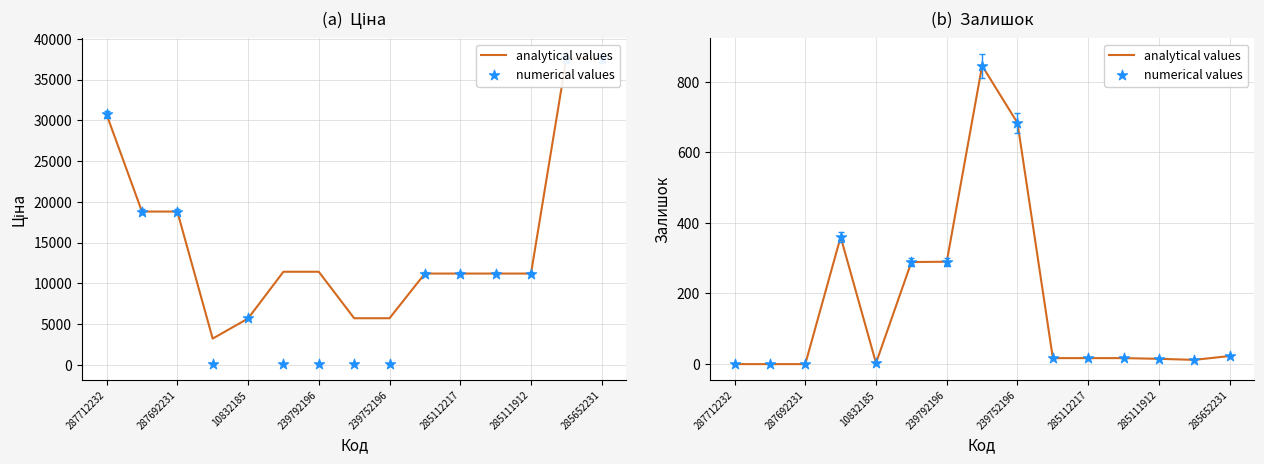

Which series has the widest spread of Y values?

analytical values